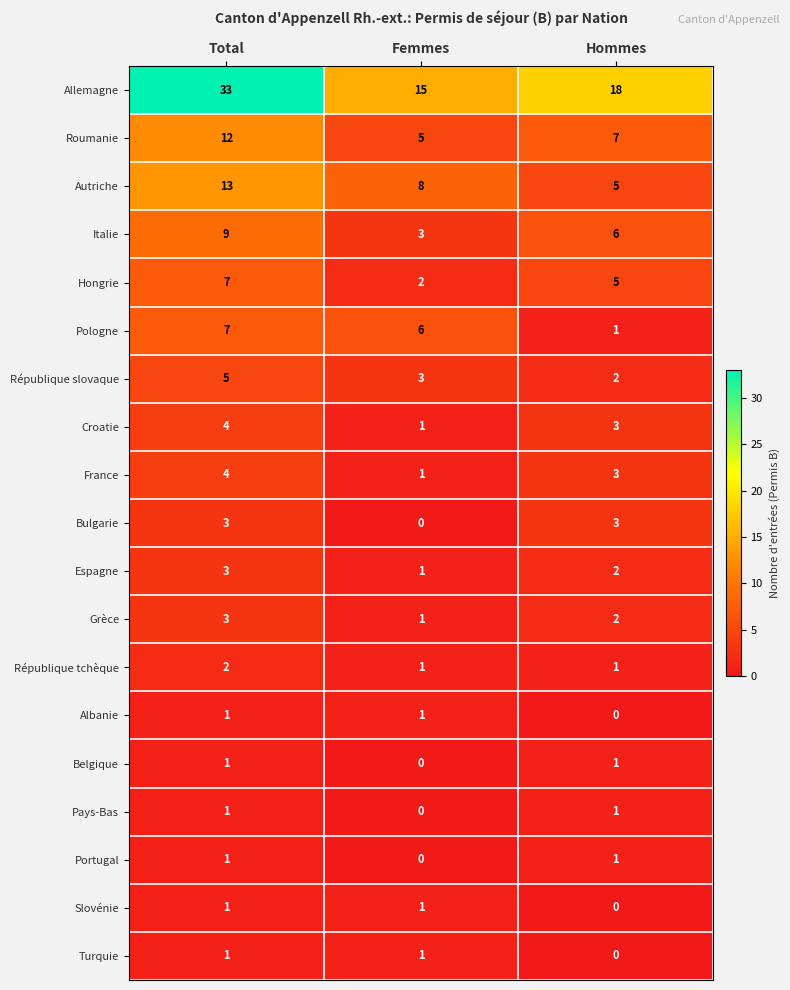

Which series has the largest total across all categories?

Allemagne